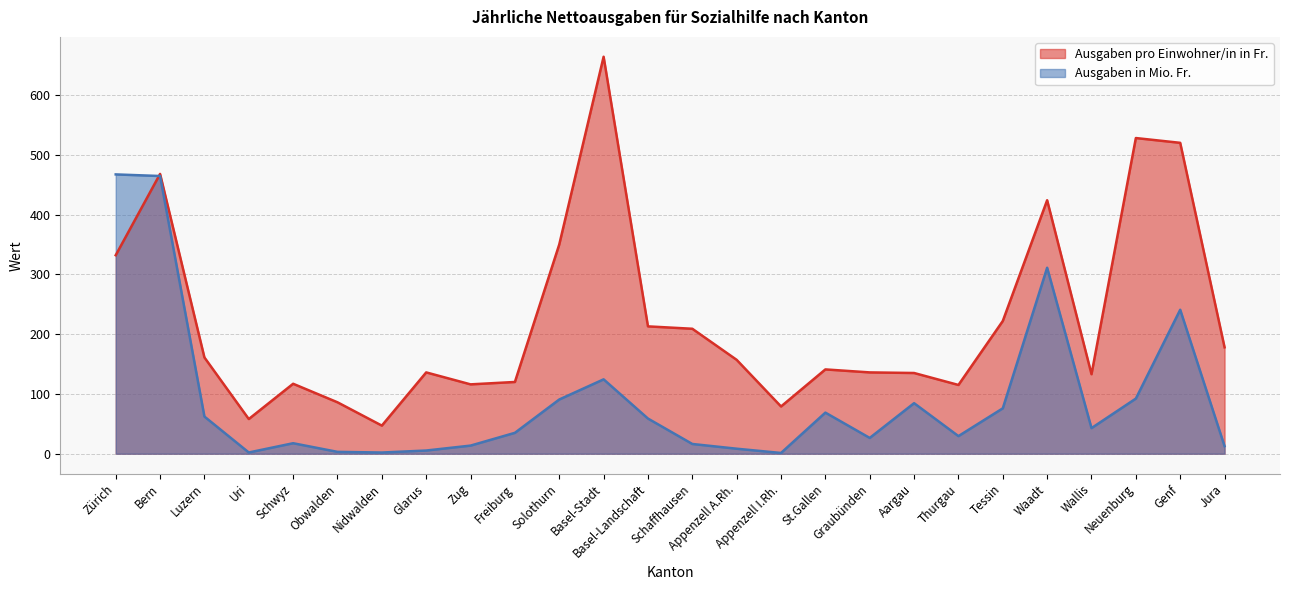

Which category has the highest value across all series?

Basel-Stadt